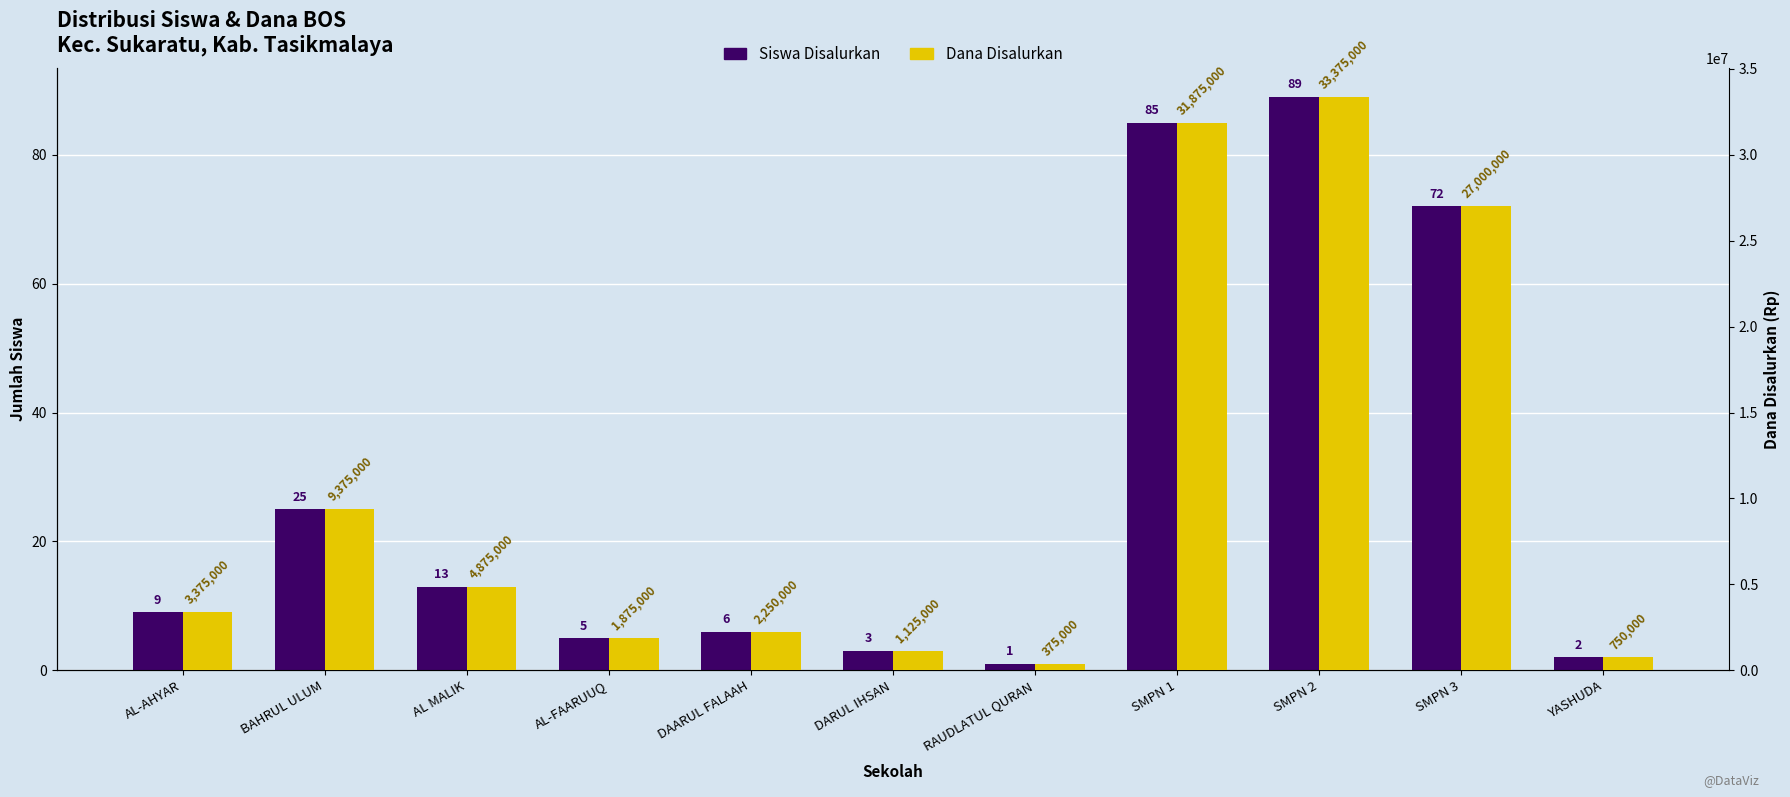

The Siswa Disalurkan series shows 8 at DAARUL FALAAH. True or false?

False